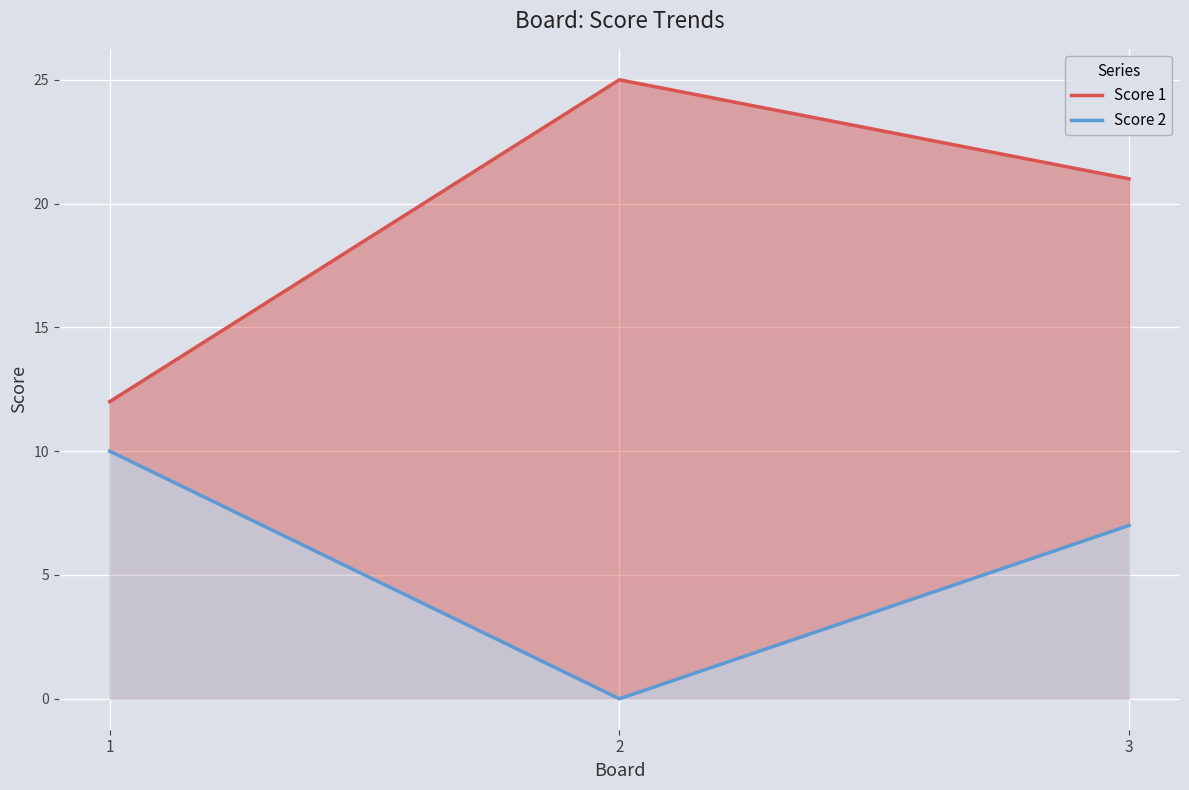

How many data points in Score 1 are above 21?

1